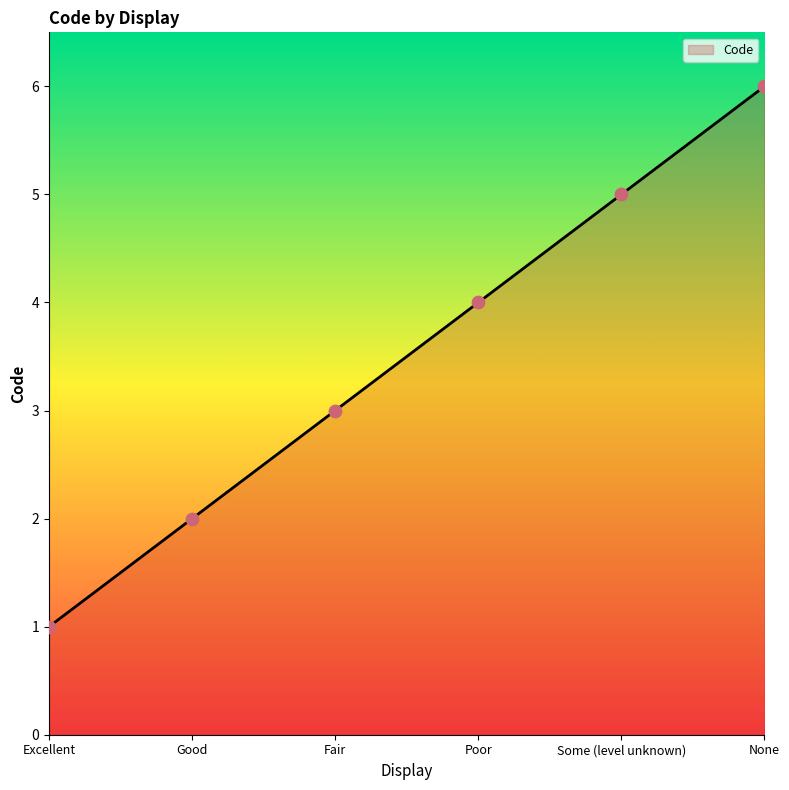

What is the change in value from Excellent to Poor?

+3